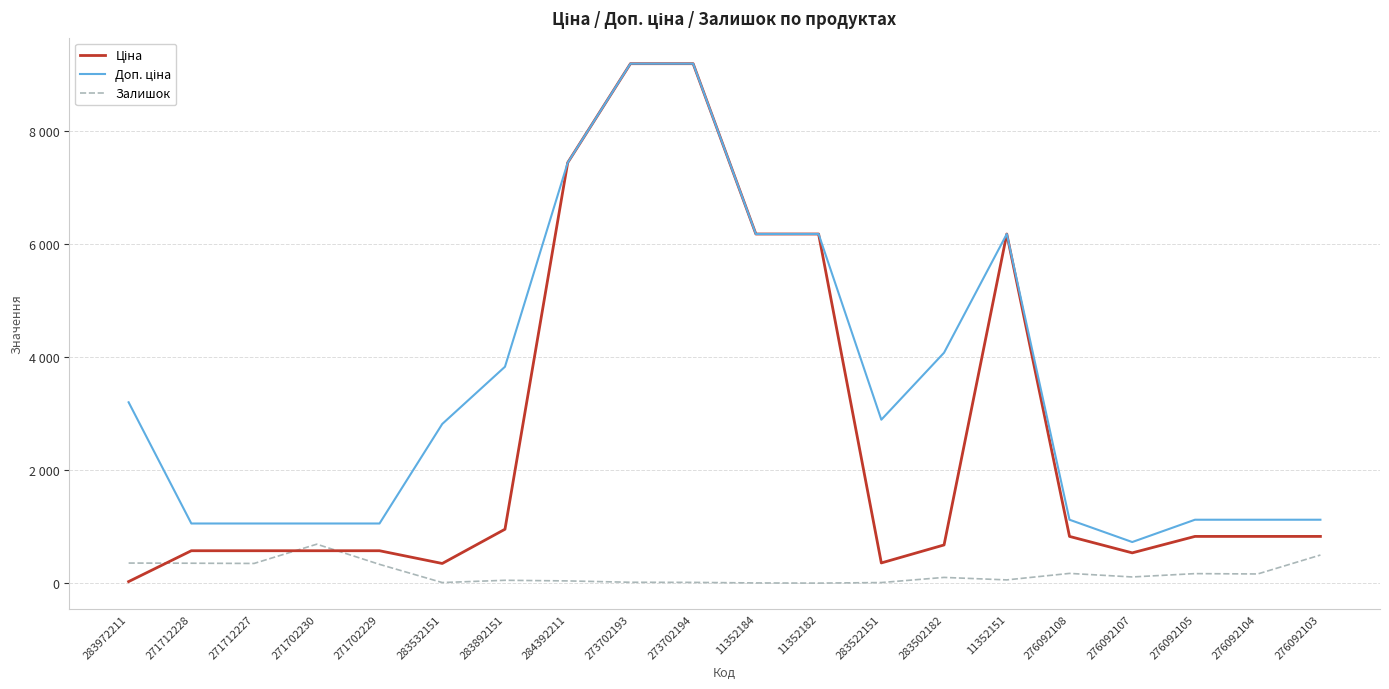

Rank the series by their maximum value, from highest to lowest.

Ціна, Доп. ціна, Залишок